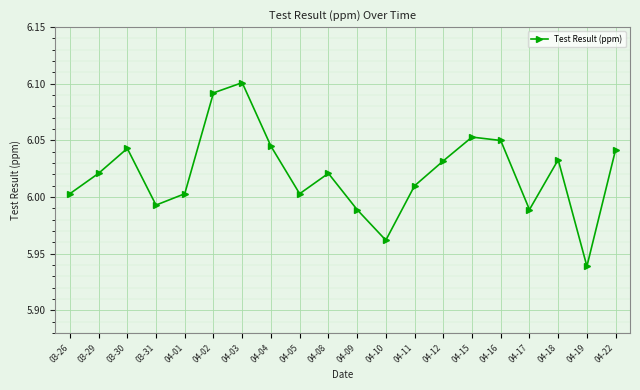

At which label does the data first exceed 6?

03-26